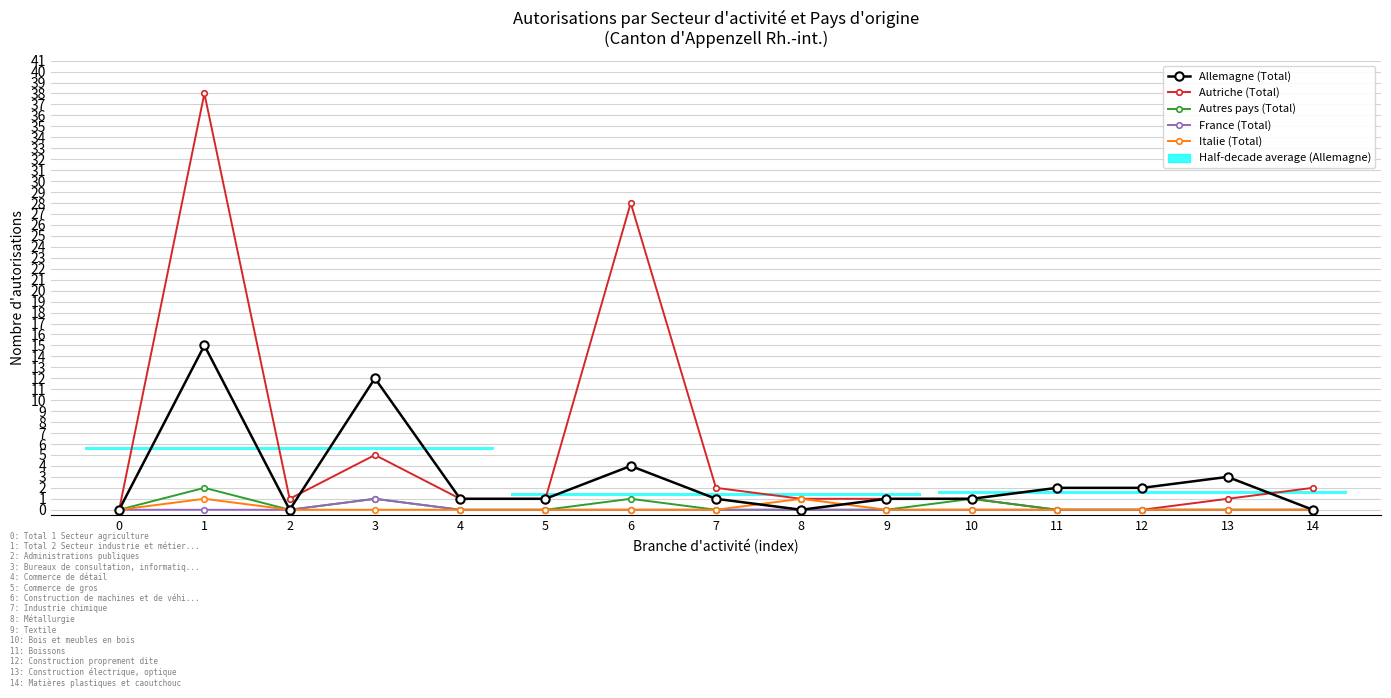

Where is the first local maximum for Allemagne (Total)?

1